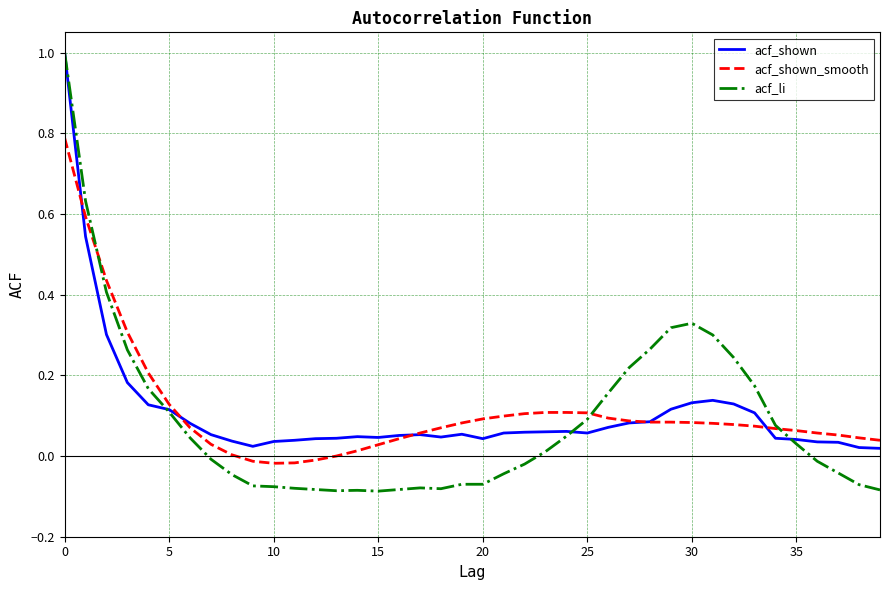

Which series has the largest range (max minus min)?

acf_li